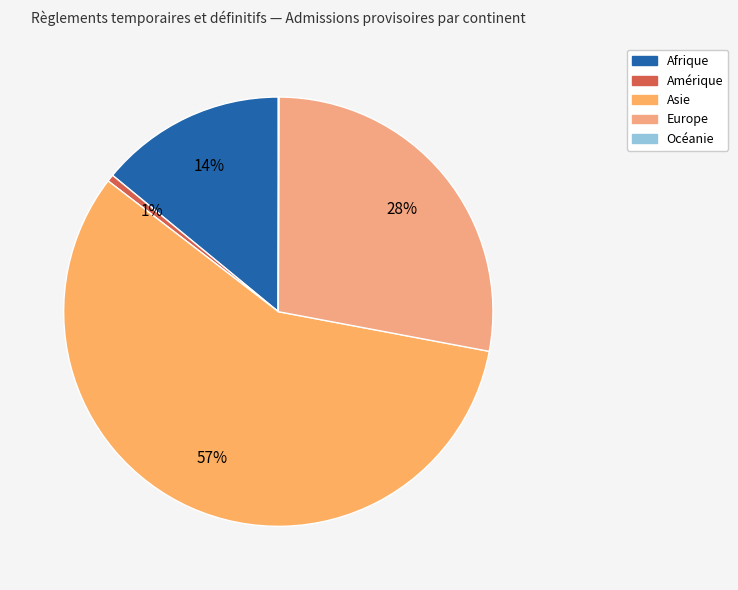

Count the number of slices in the pie.

5